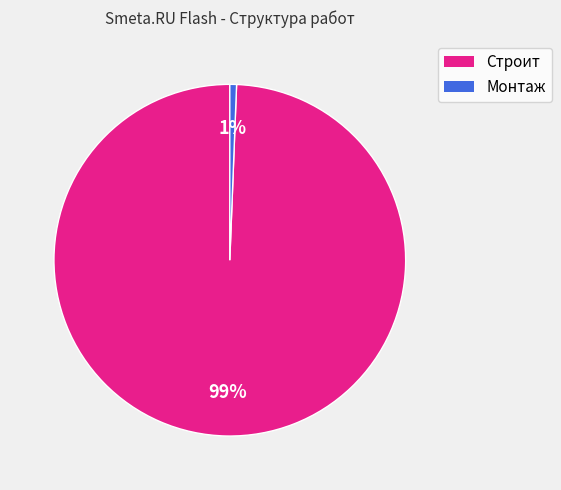

What is the smallest slice in the pie chart?

Монтаж